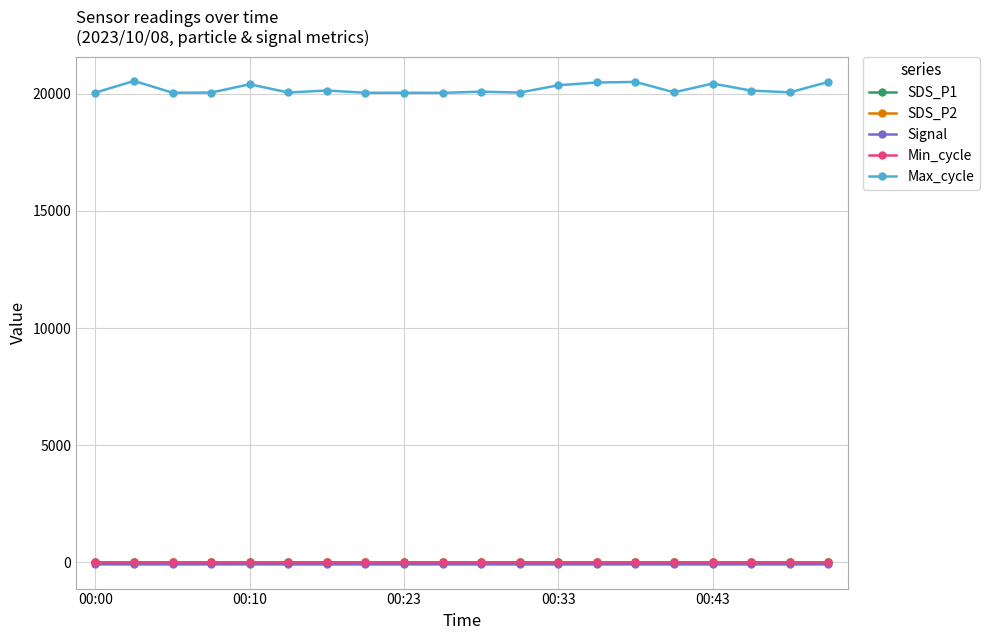

What is the average value of the Max_cycle series?

20204.1